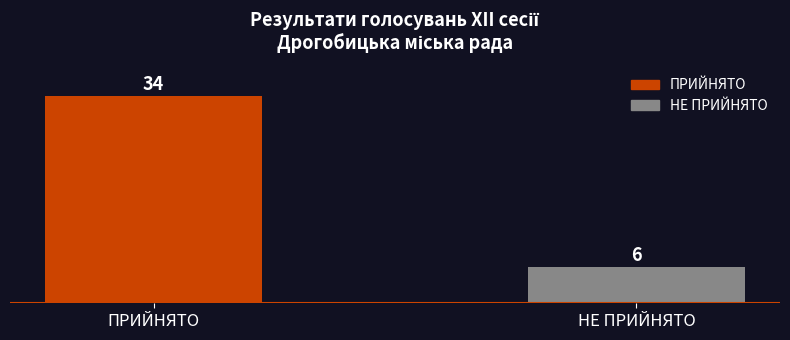

What is the change in value from ПРИЙНЯТО to НЕ ПРИЙНЯТО?

-28